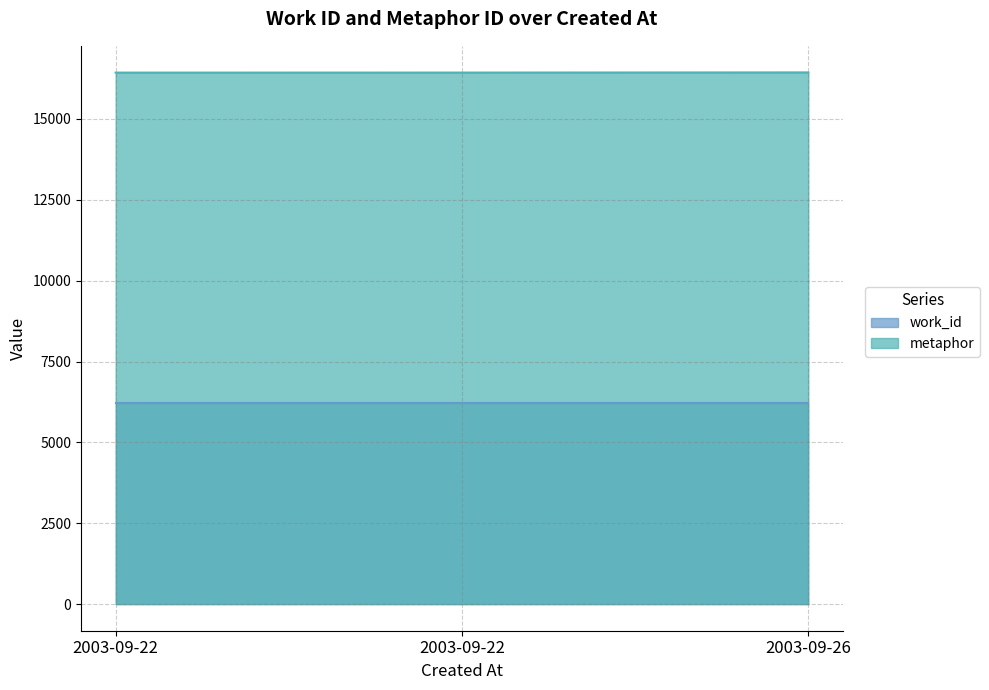

What is the greatest value displayed?

16439